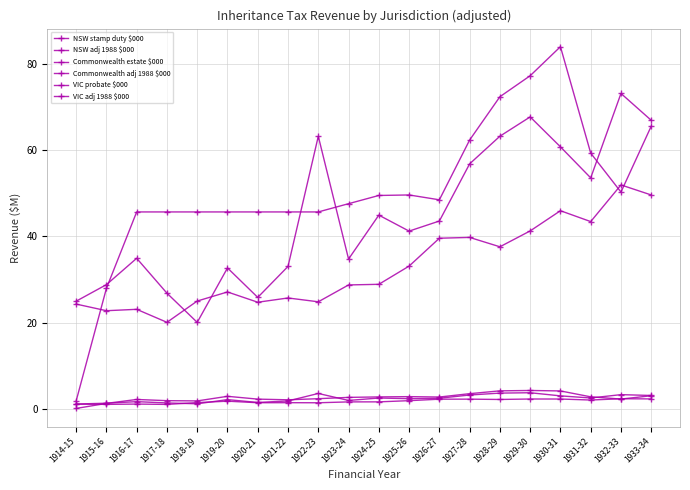

How many data points does each series have?

20